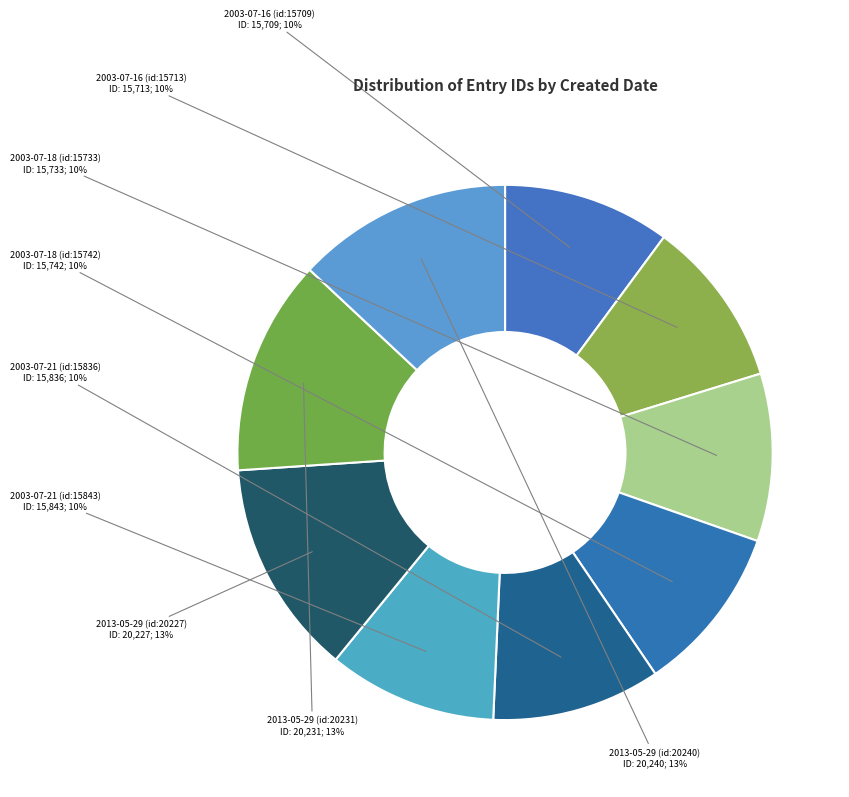

Which has a higher value, 2013-05-29 (id:20227) or 2003-07-16 (id:15713)?

2013-05-29 (id:20227)